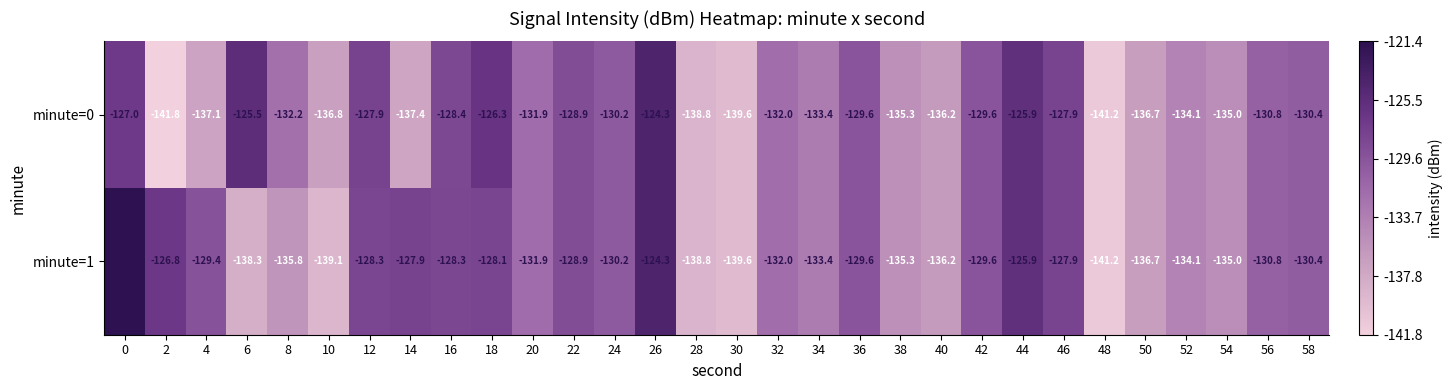

What is the minimum value shown in the chart?

-141.8